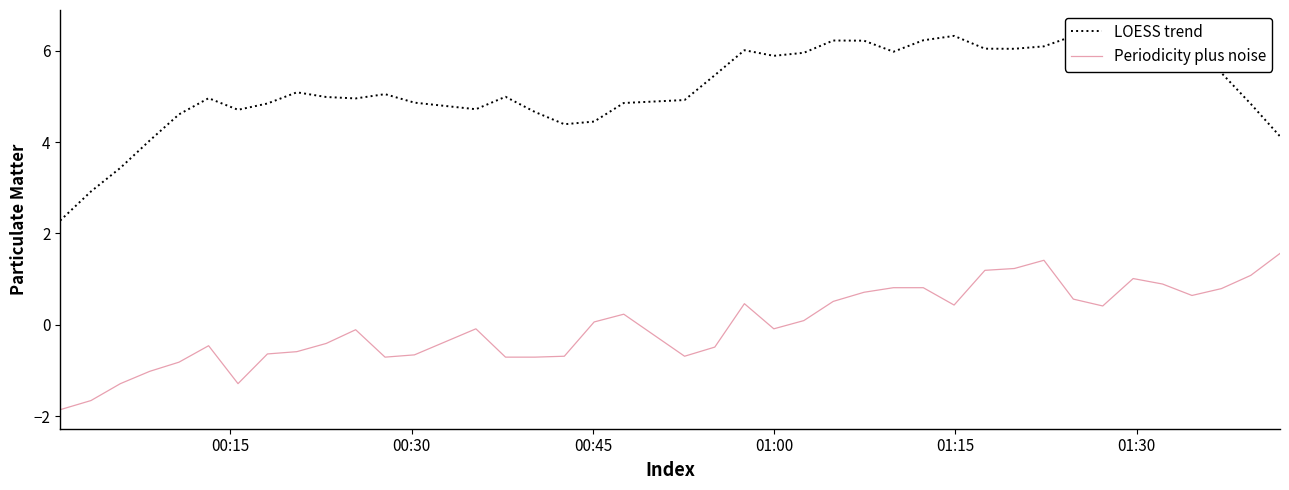

What are all the series names shown in the legend?

LOESS trend, Periodicity plus noise